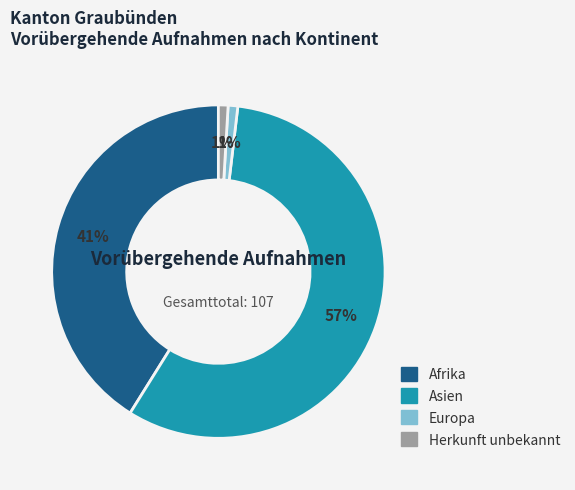

Is there a majority slice in this chart?

Yes